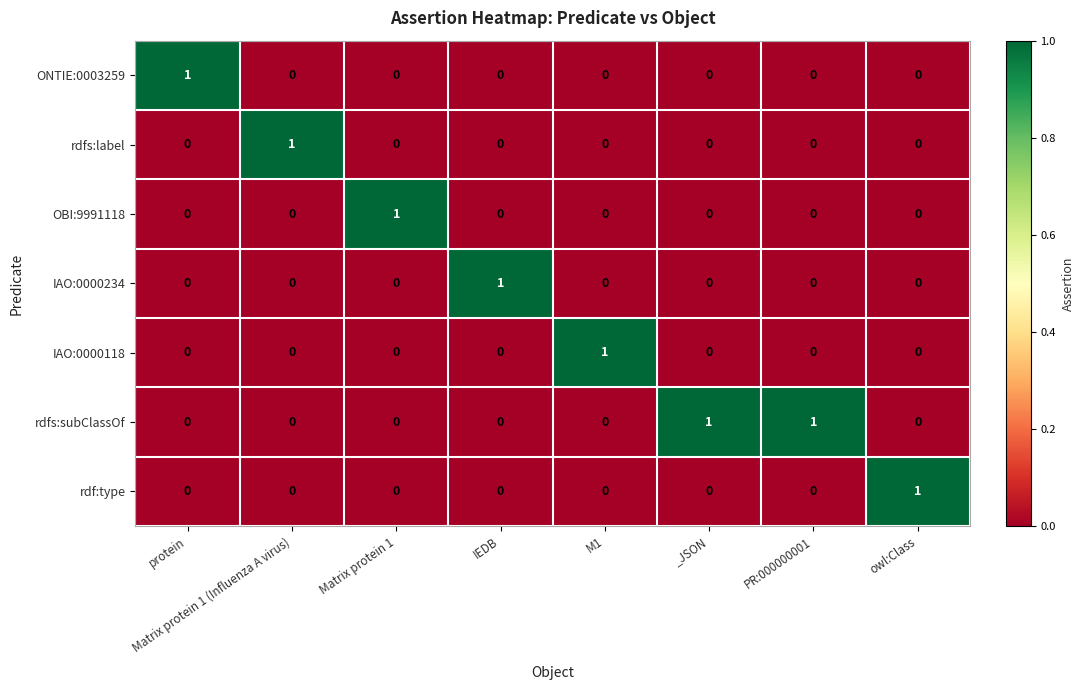

Count the OBI:9991118 values in the range 0 to 1.

8